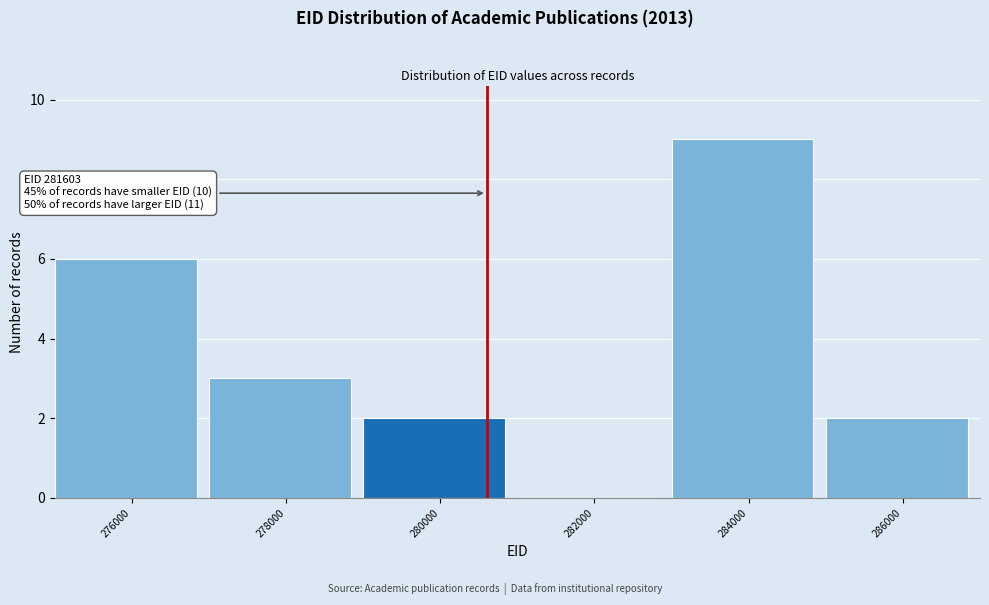

Reading left to right, what are all the values shown in this chart?

276000=6	278000=3	280000=2	282000=0	284000=9	286000=2